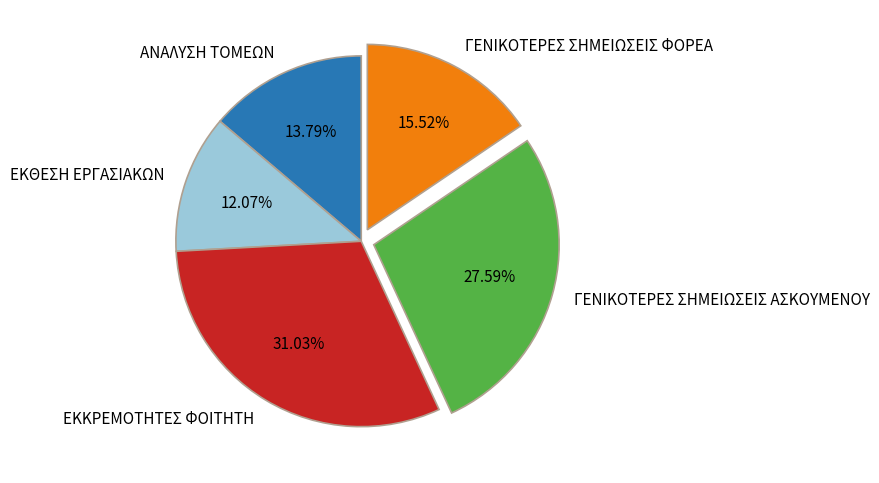

Which slice is the largest?

ΕΚΚΡΕΜΟΤΗΤΕΣ ΦΟΙΤΗΤΗ